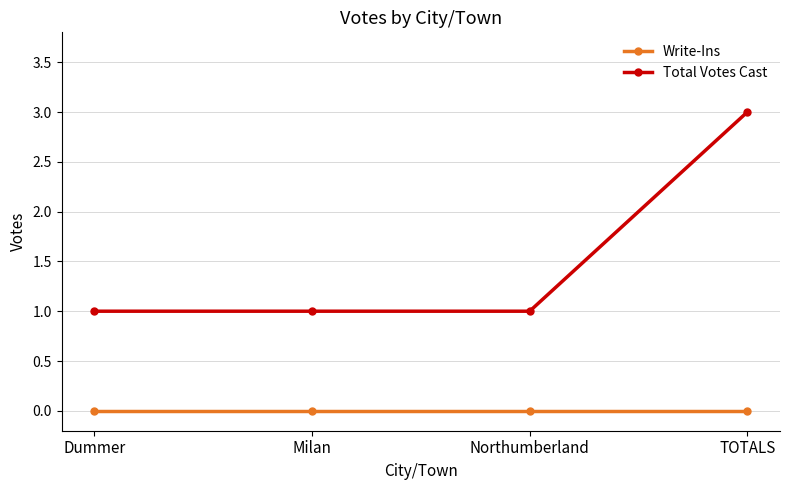

Reading left to right, what are all the values shown in this chart?

Write-Ins: 0	0	0	0
Total Votes Cast: 1	1	1	3